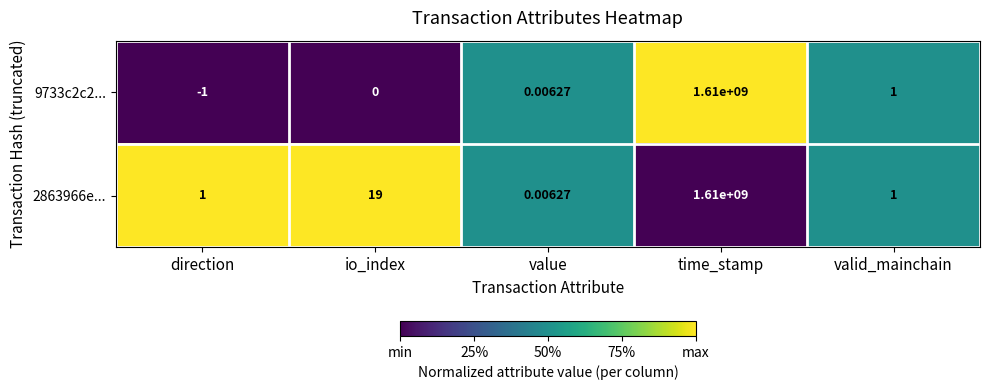

Rank the categories by 9733c2c2... value from lowest to highest.

direction, io_index, value, valid_mainchain, time_stamp